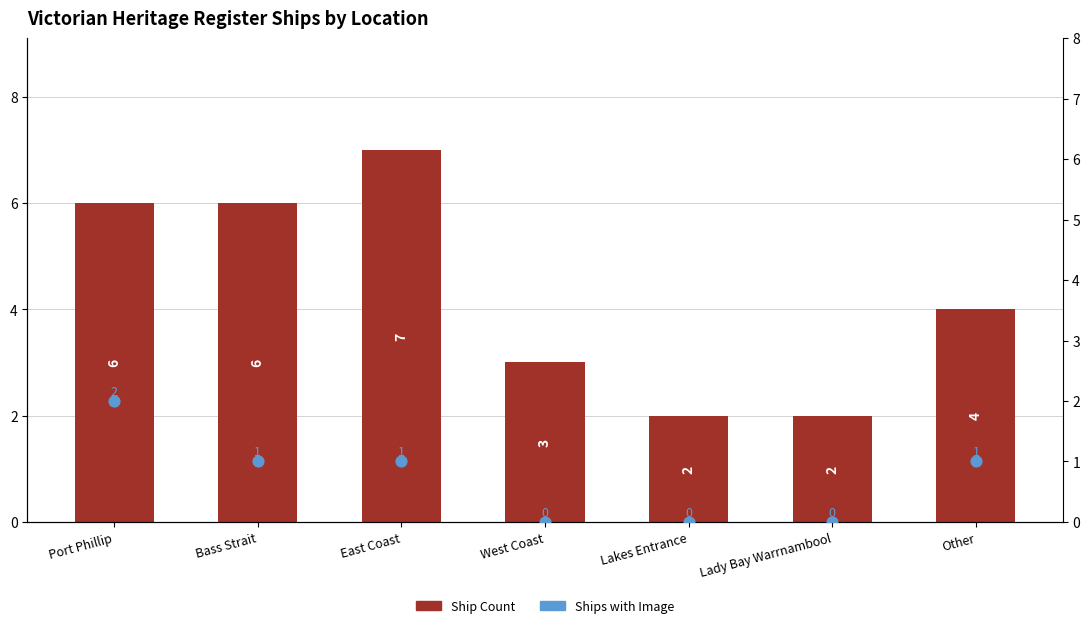

At which category is the sum across all series the highest?

Port Phillip